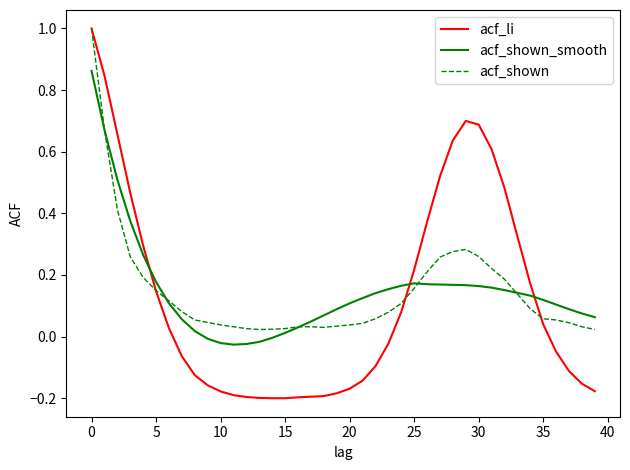

How many intersections are there between acf_shown_smooth and acf_li?

3